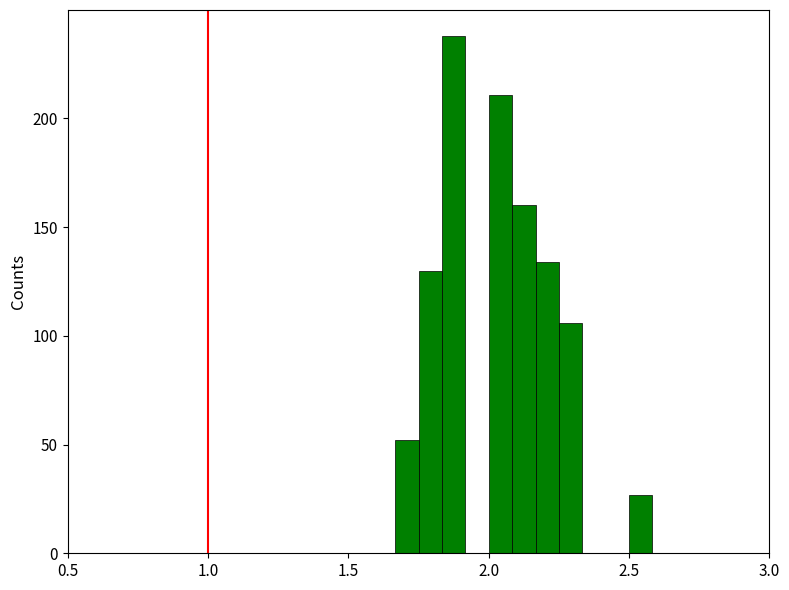

Around what value on the x-axis is the tallest bar? Give the approximate position of its centre, as read against the axis.

1.90